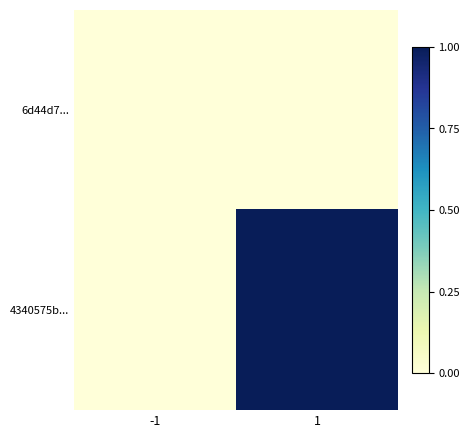

List the series in order of their overall mean, lowest first.

6d44d7..., 4340575b...